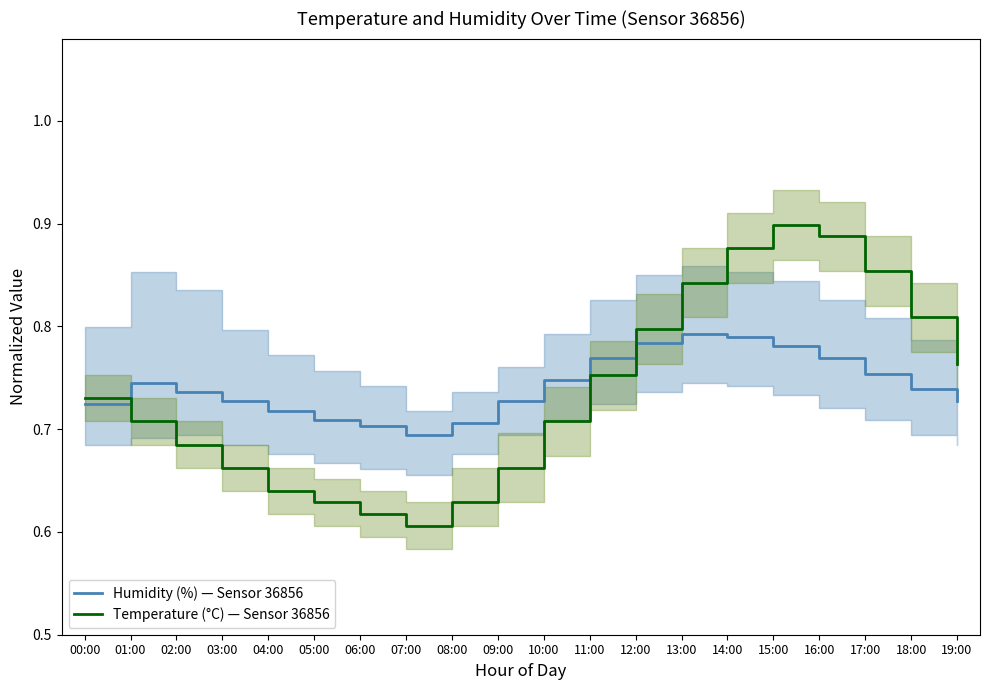

What is the label of the 2nd point from the left?

01:00